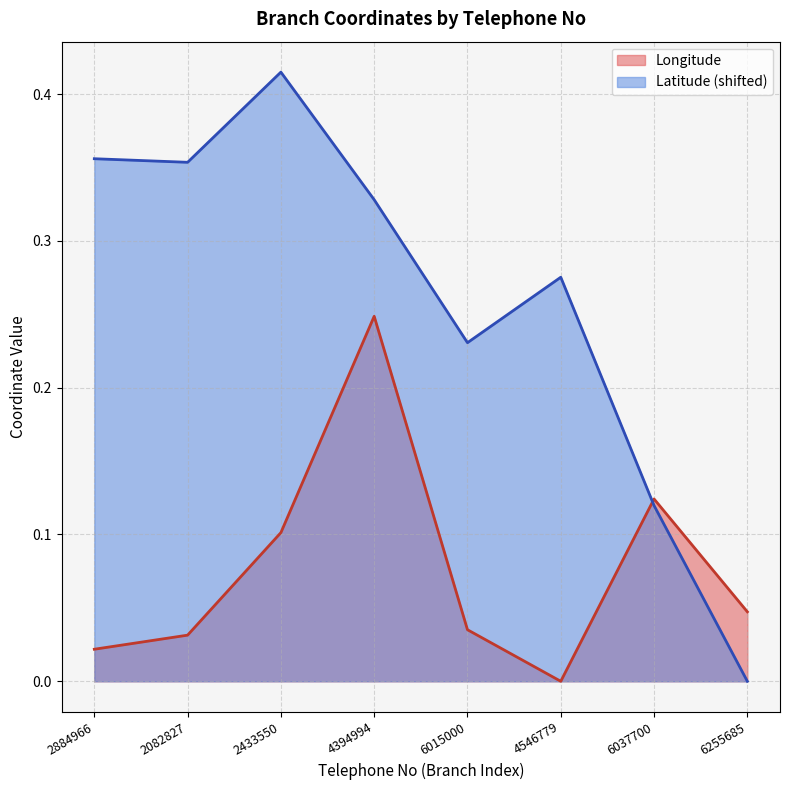

Count the number of data series in this chart.

2